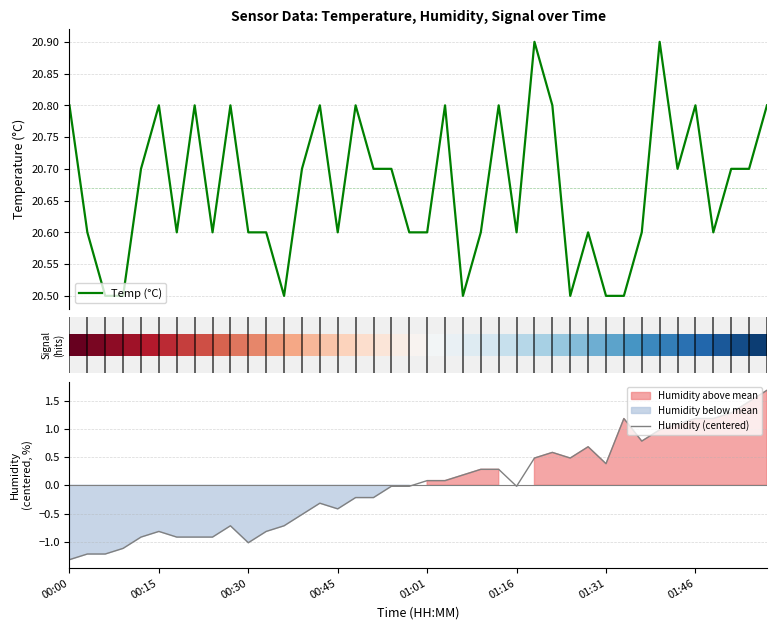

Count the number of data series in this chart.

2